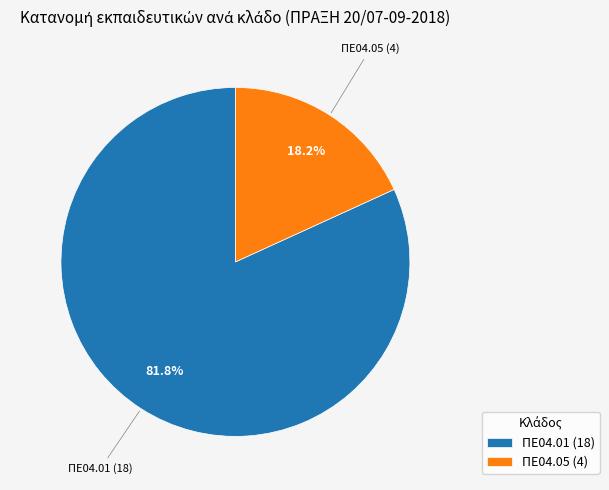

What percentage do ΠΕ04.05 and ΠΕ04.01 together represent?

100.0%